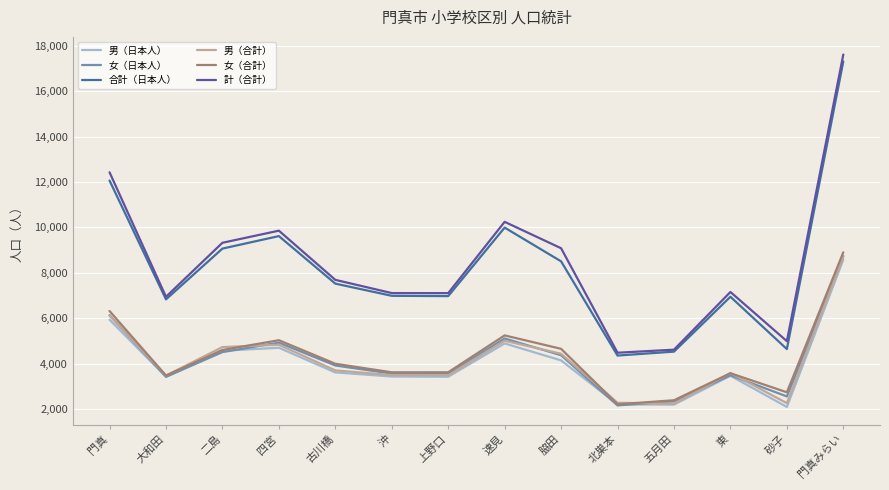

At which category is the sum across all series the highest?

門真みらい